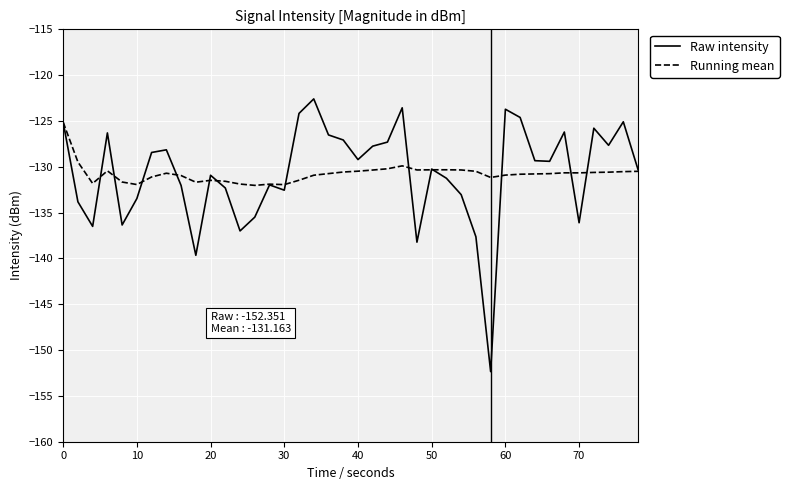

Which series has the largest range (max minus min)?

Raw intensity